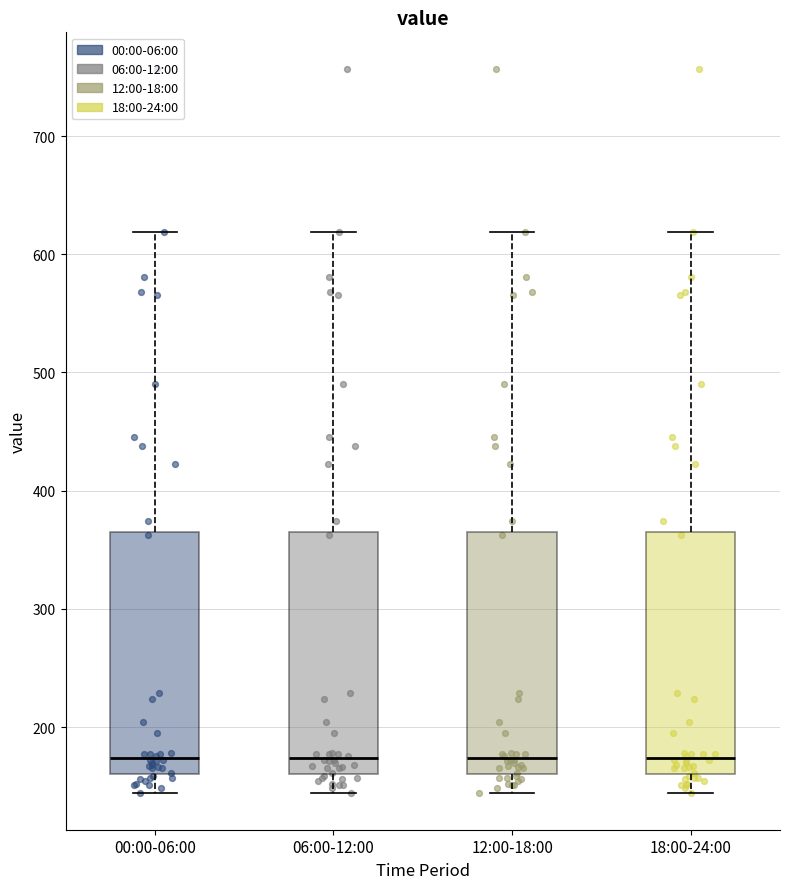

Reading left to right, transcribe this box plot: for each box, give where its median line is, the range the box spans, and where its two whiskers end, as read against the y-axis. The values are not printed on the chart, so give them approximately, as read against the axis.

00:00-06:00: median 170, box 160 to 370, whiskers 140 to 620
06:00-12:00: median 170, box 160 to 370, whiskers 140 to 620
12:00-18:00: median 170, box 160 to 370, whiskers 140 to 620
18:00-24:00: median 170, box 160 to 370, whiskers 140 to 620